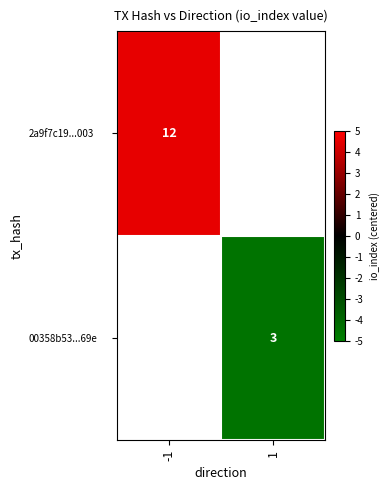

The 2a9f7c19...003 series shows 12.0 at -1. True or false?

True